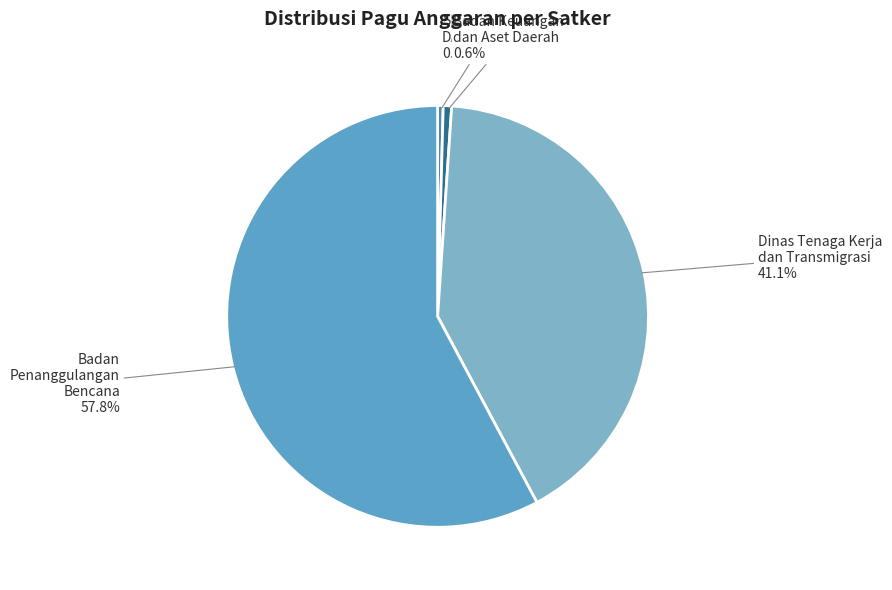

To the nearest percent, what is the difference between the largest and smallest slice percentages?

57%